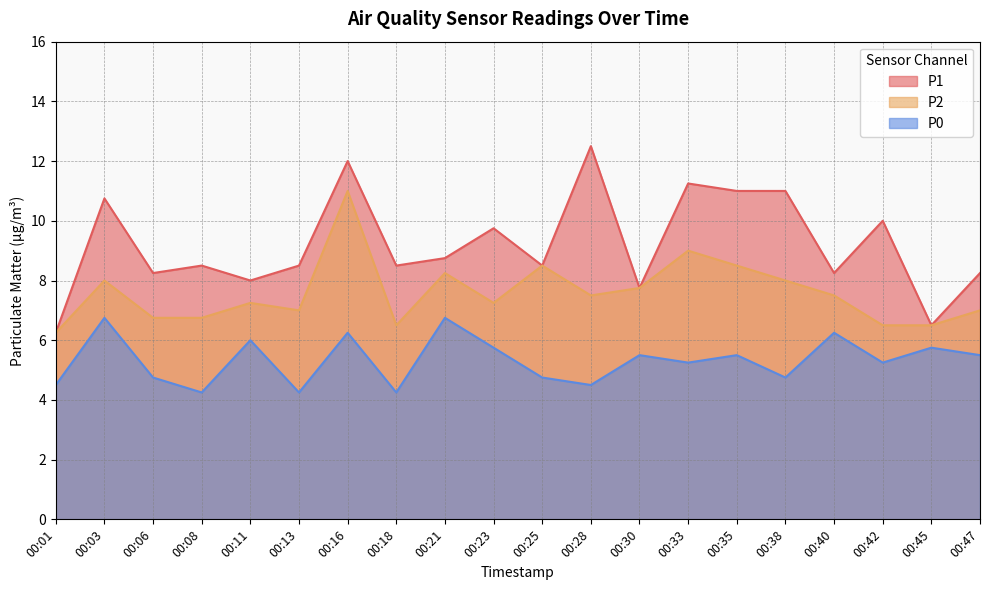

True or false: P0 has a value of 2.7 at 00:06.

False